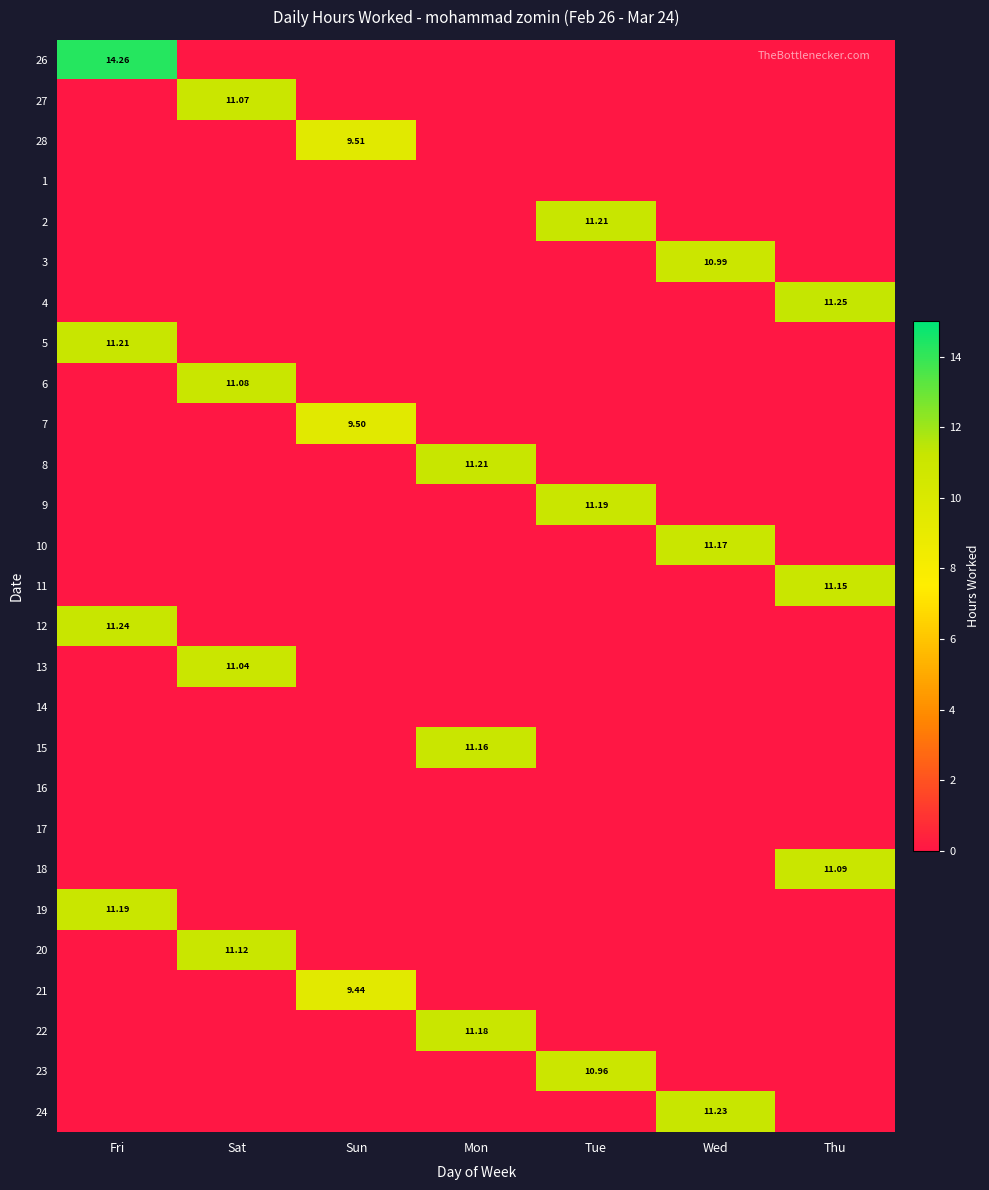

Which category has the highest value in the 13 series?

Sat